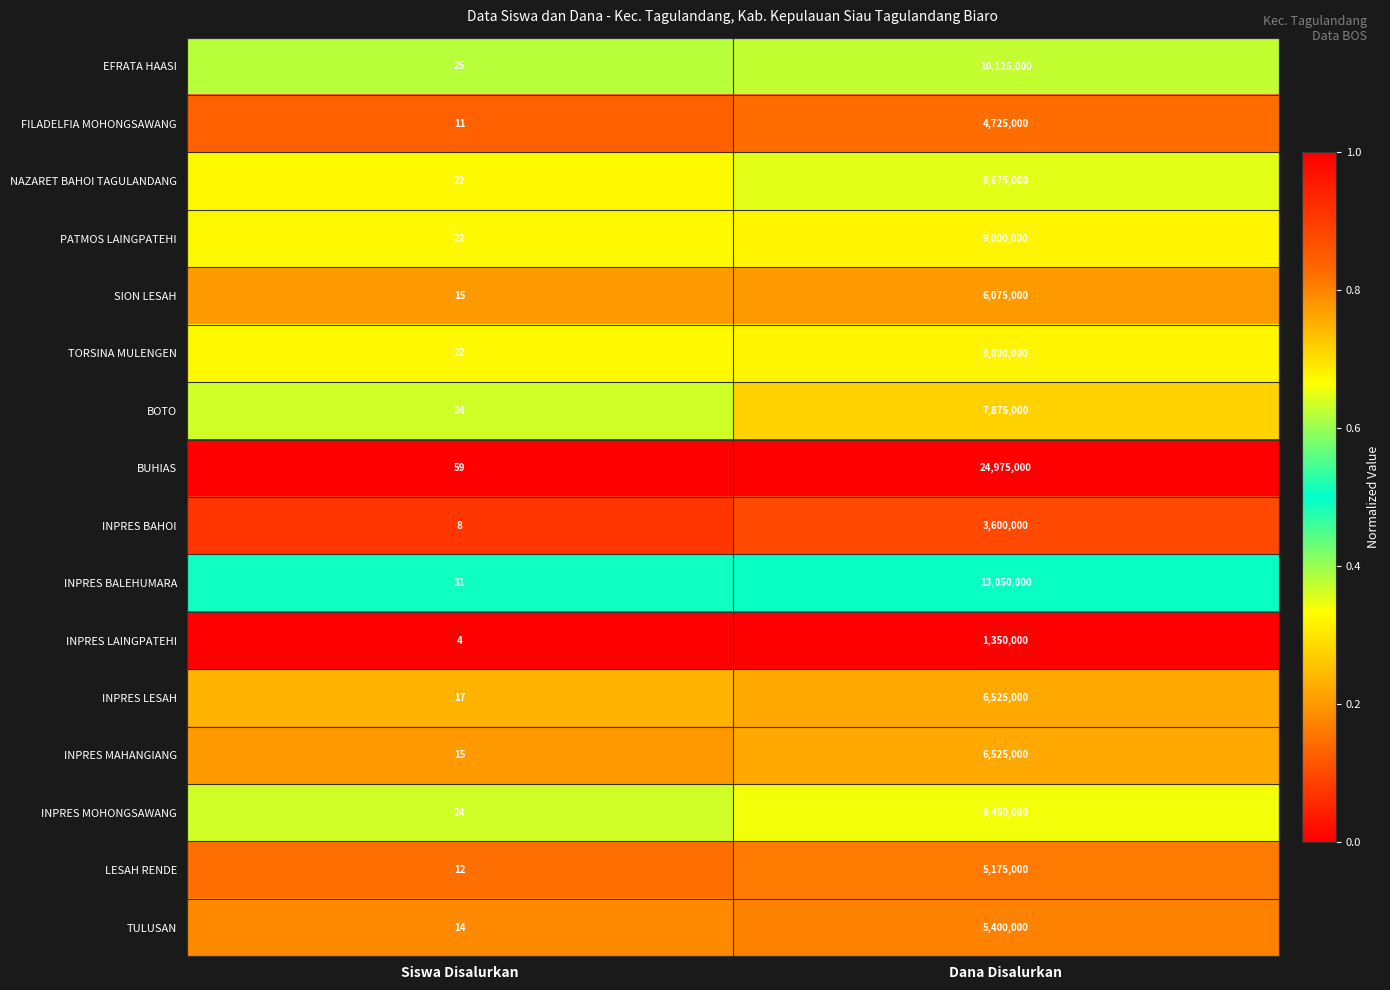

What is the sum of the EFRATA HAASI values at Siswa Disalurkan and Dana Disalurkan?

10125025